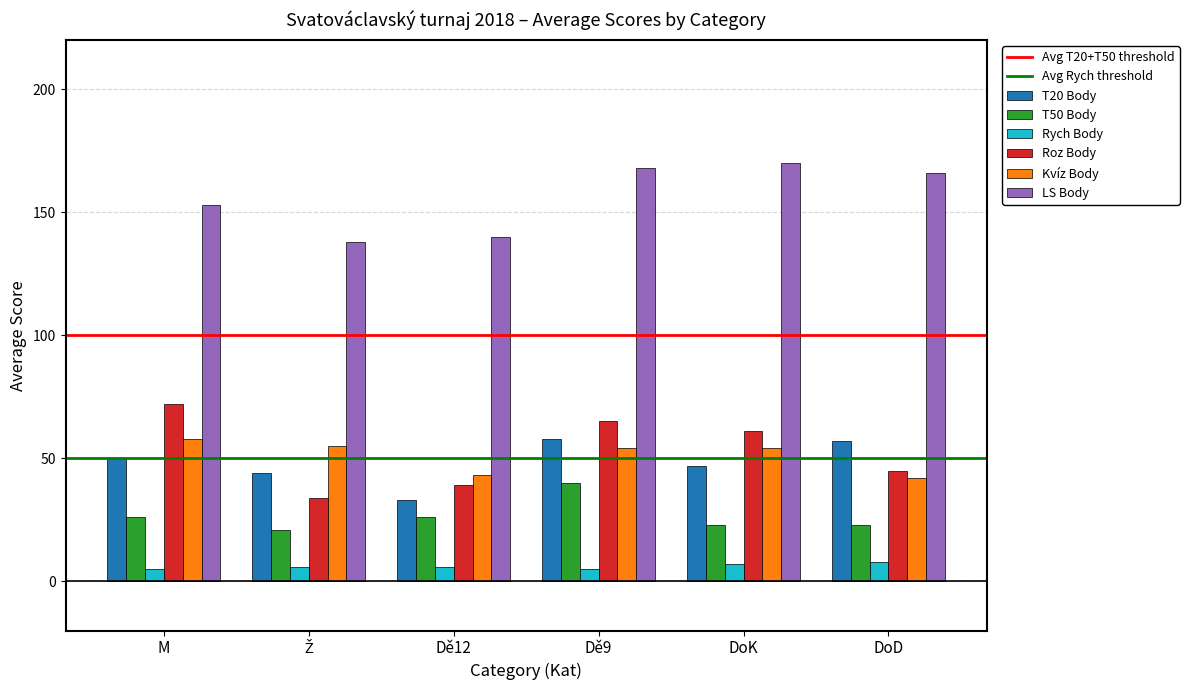

What is the difference between the highest and lowest values at Dě12?

134